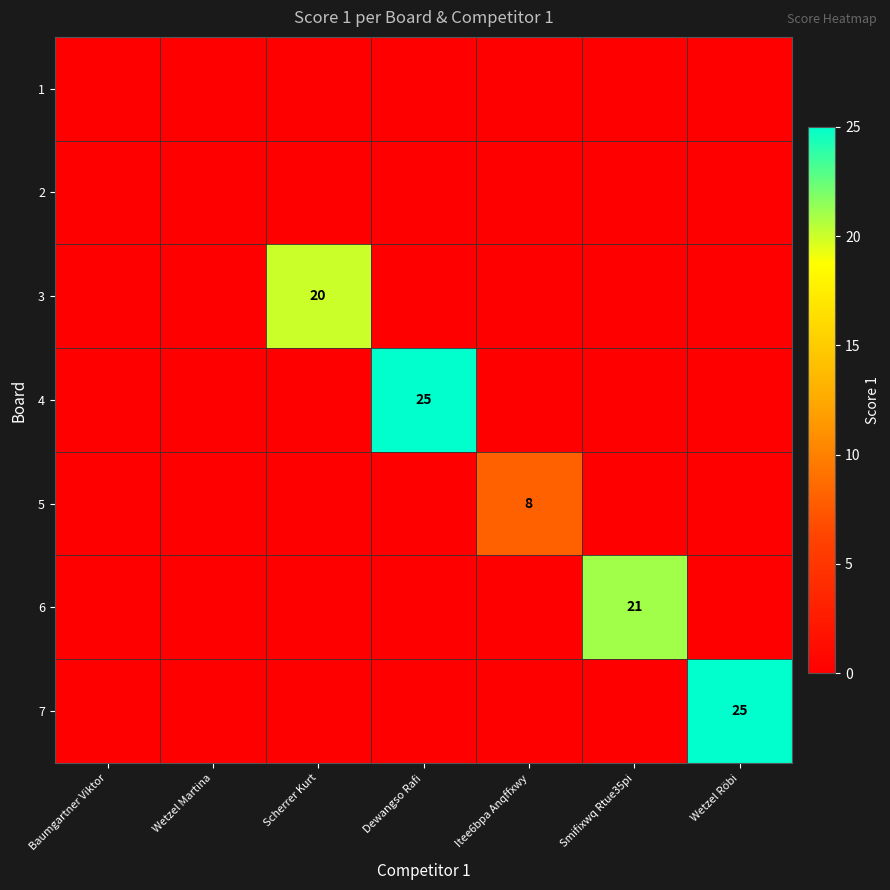

At how many categories does at least one series exceed 5?

5